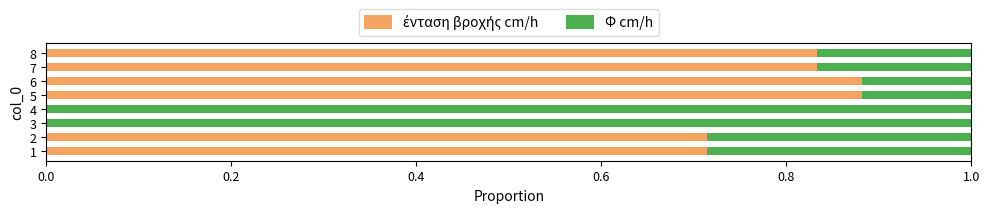

What is the total value across all series at 7?

1.0